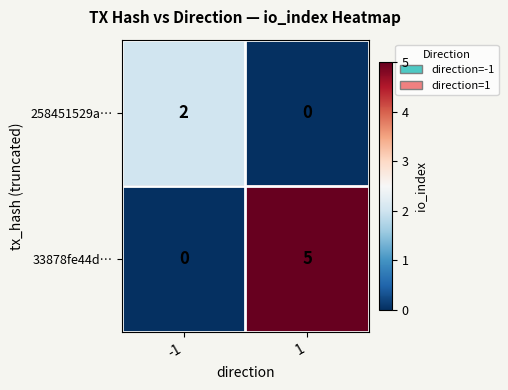

What is the maximum value shown in the chart?

5